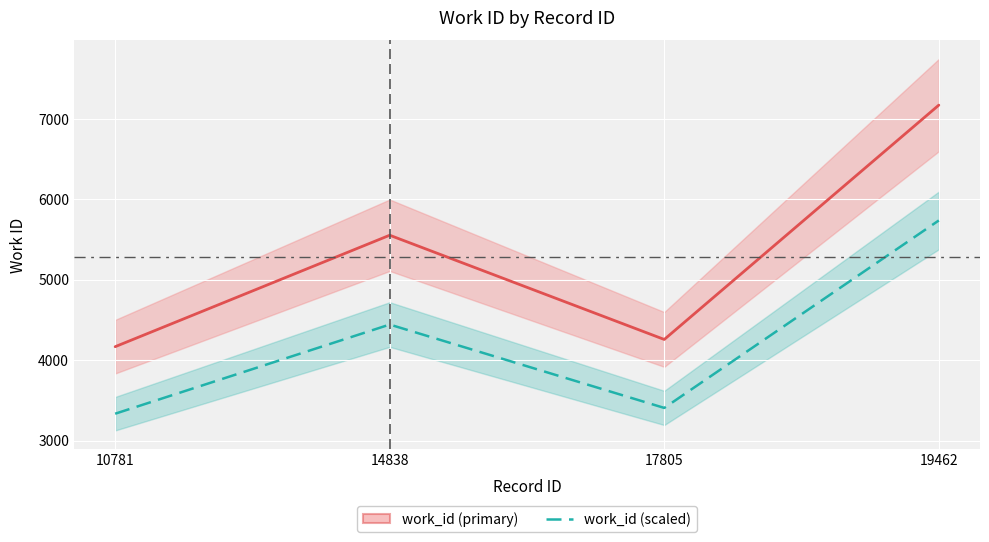

Where is the first local minimum for work_id (scaled)?

17805